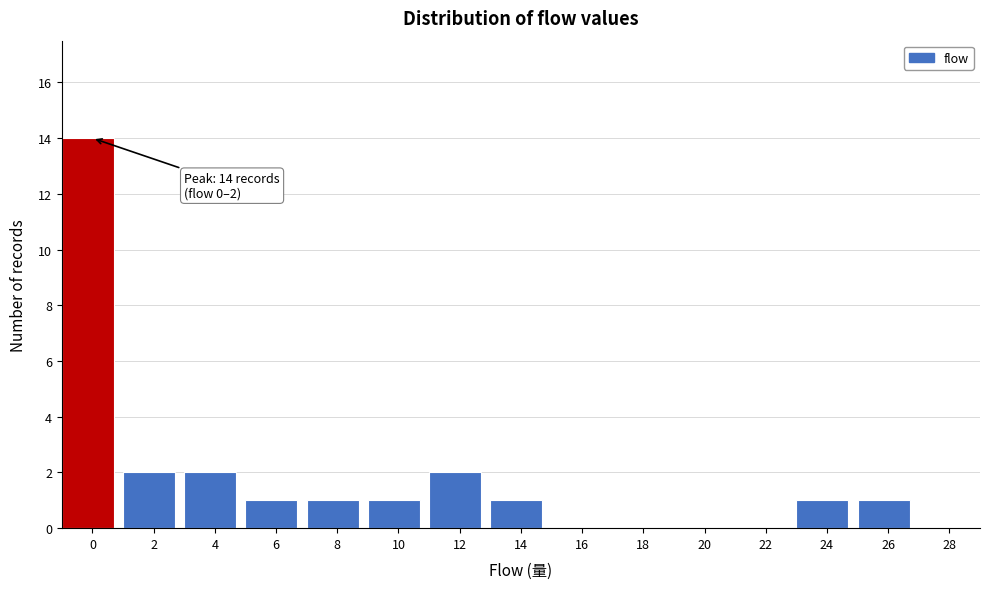

Reading left to right, list all the values displayed in this chart.

0=14	2=2	4=2	6=1	8=1	10=1	12=2	14=1	16=0	18=0	20=0	22=0	24=1	26=1	28=0